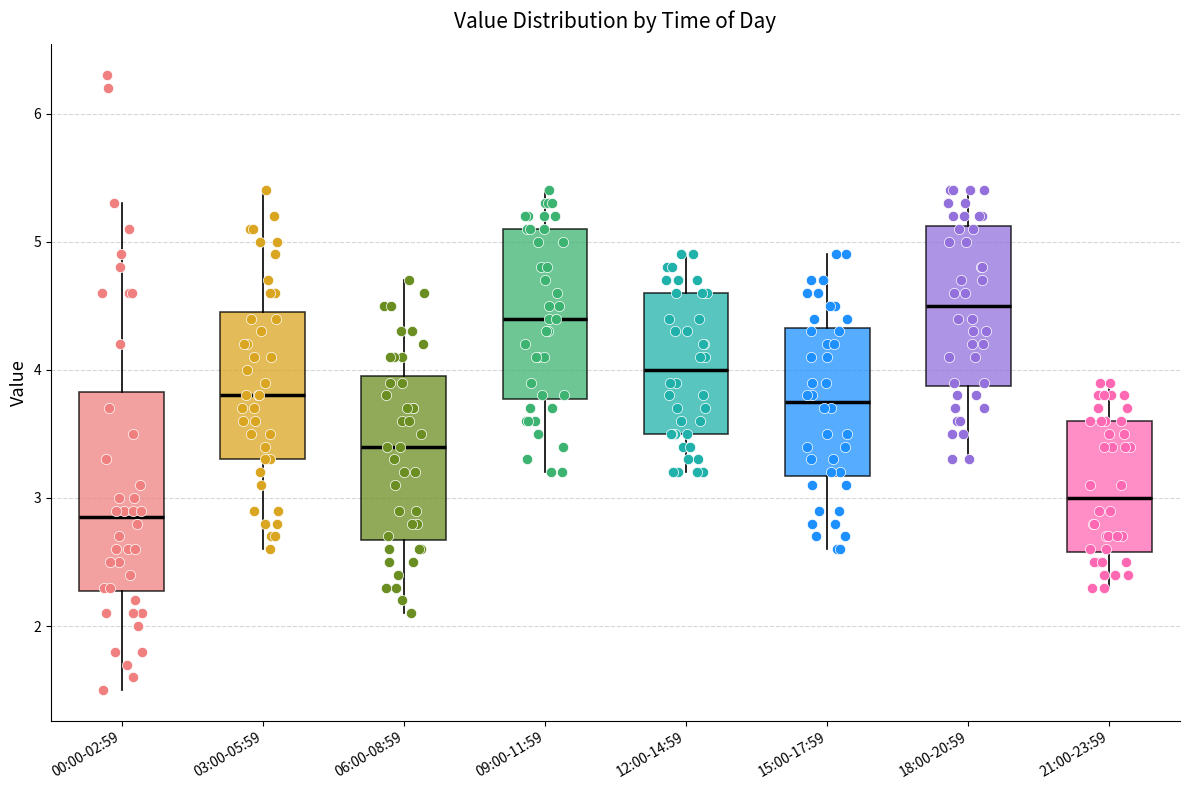

Reading left to right, transcribe this box plot: for each box, give where its median line is, the range the box spans, and where its two whiskers end, as read against the y-axis. The values are not printed on the chart, so give them approximately, as read against the axis.

00:00-02:59: median 2.9, box 2.3 to 3.8, whiskers 1.5 to 5.3
03:00-05:59: median 3.8, box 3.3 to 4.5, whiskers 2.6 to 5.4
06:00-08:59: median 3.4, box 2.7 to 4.0, whiskers 2.1 to 4.7
09:00-11:59: median 4.4, box 3.8 to 5.1, whiskers 3.2 to 5.4
12:00-14:59: median 4.0, box 3.5 to 4.6, whiskers 3.2 to 4.9
15:00-17:59: median 3.8, box 3.2 to 4.3, whiskers 2.6 to 4.9
18:00-20:59: median 4.5, box 3.9 to 5.1, whiskers 3.3 to 5.4
21:00-23:59: median 3.0, box 2.6 to 3.6, whiskers 2.3 to 3.9